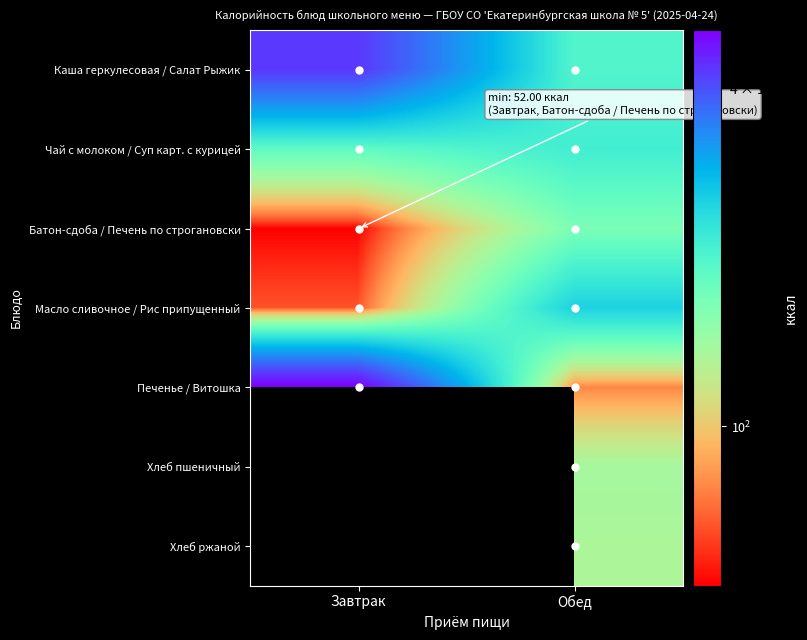

Between Обед and Завтрак, which is larger?

Завтрак